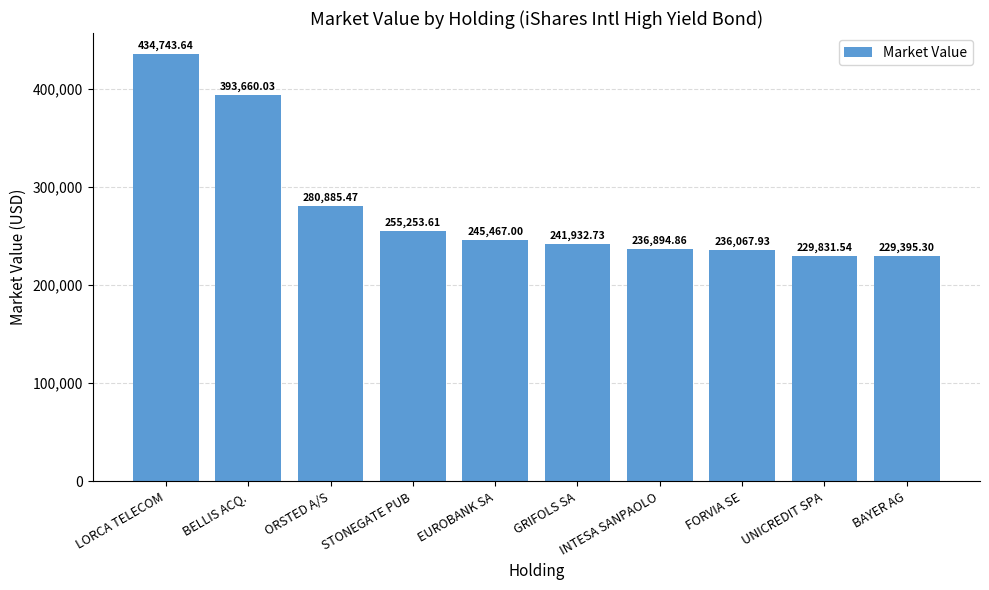

How many data points does each series have?

10